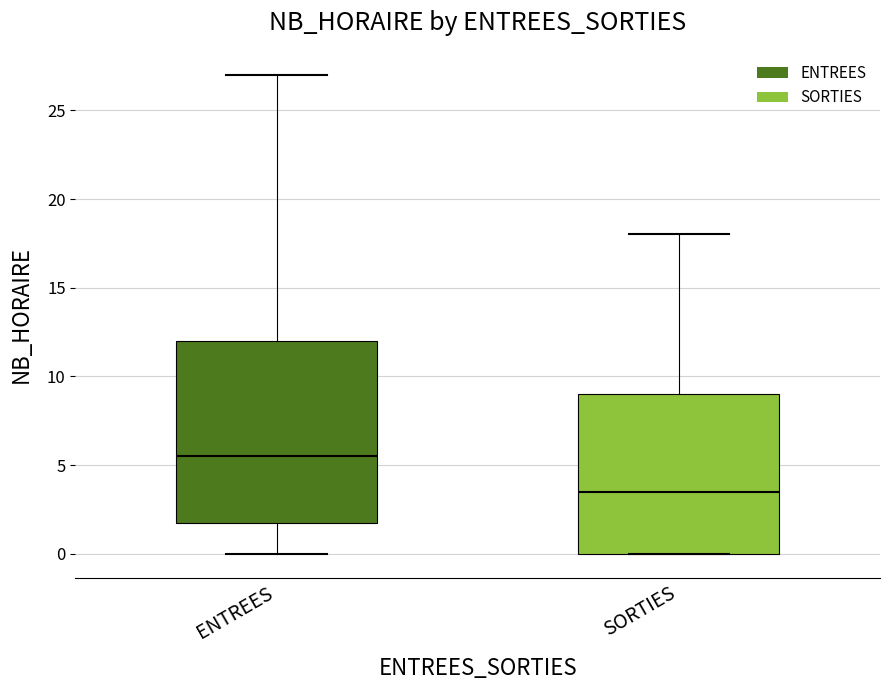

Reading left to right, transcribe this box plot: for each box, give where its median line is, the range the box spans, and where its two whiskers end, as read against the y-axis. The values are not printed on the chart, so give them approximately, as read against the axis.

ENTREES: median 5.5, box 2.0 to 12.0, whiskers 0.0 to 27.0
SORTIES: median 3.5, box 0.0 to 9.0, whiskers 0.0 to 18.0